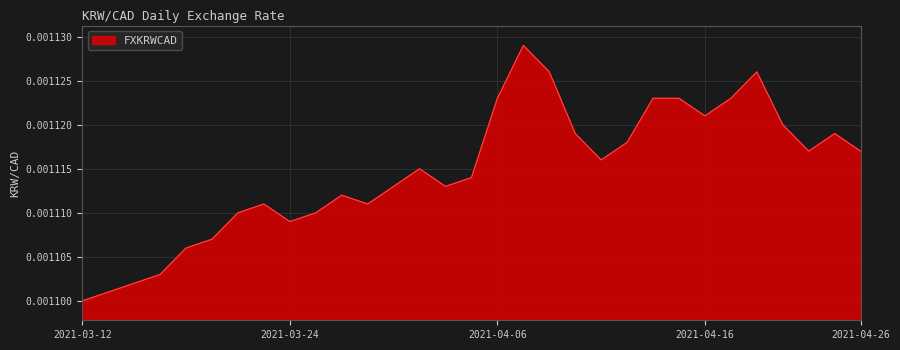

Rank the categories by value from highest to lowest.

2021-04-07, 2021-04-08, 2021-04-20, 2021-04-06, 2021-04-14, 2021-04-15, 2021-04-19, 2021-04-16, 2021-04-21, 2021-04-09, 2021-04-23, 2021-04-13, 2021-04-22, 2021-04-26, 2021-04-12, 2021-03-31, 2021-04-05, 2021-03-30, 2021-04-01, 2021-03-26, 2021-03-23, 2021-03-29, 2021-03-22, 2021-03-25, 2021-03-24, 2021-03-19, 2021-03-18, 2021-03-17, 2021-03-16, 2021-03-15, 2021-03-12